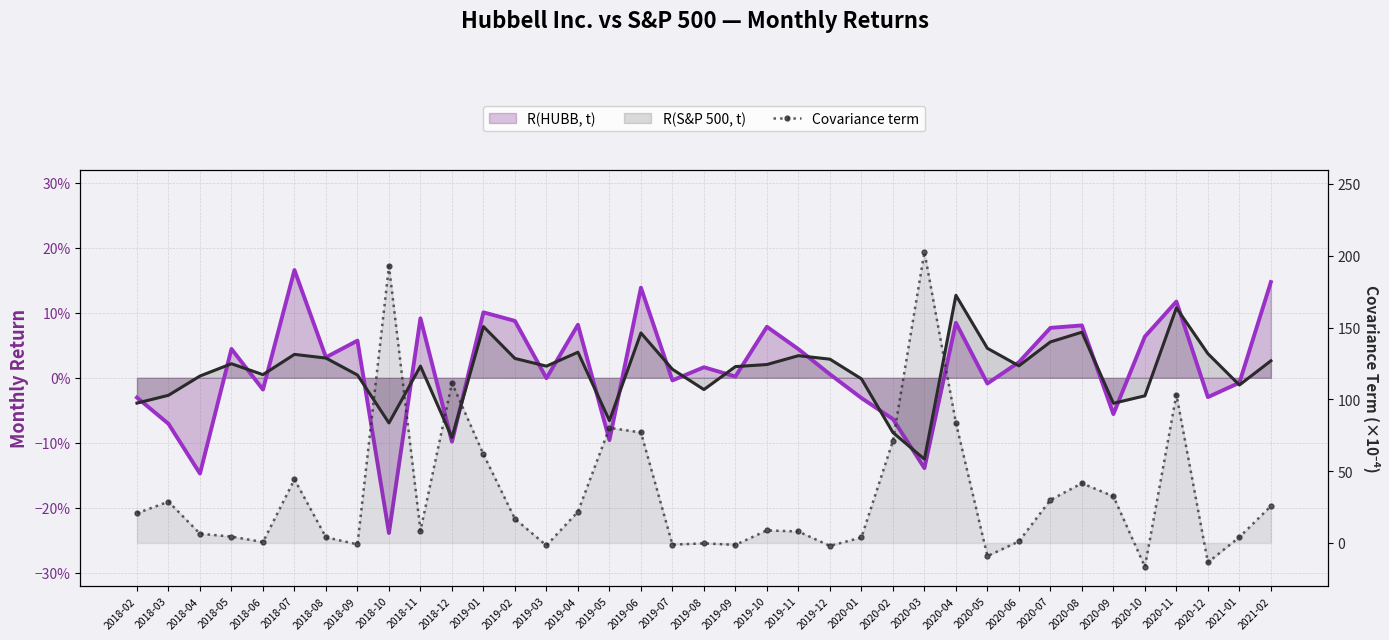

At which category does the data reach its first local peak?

2018-03